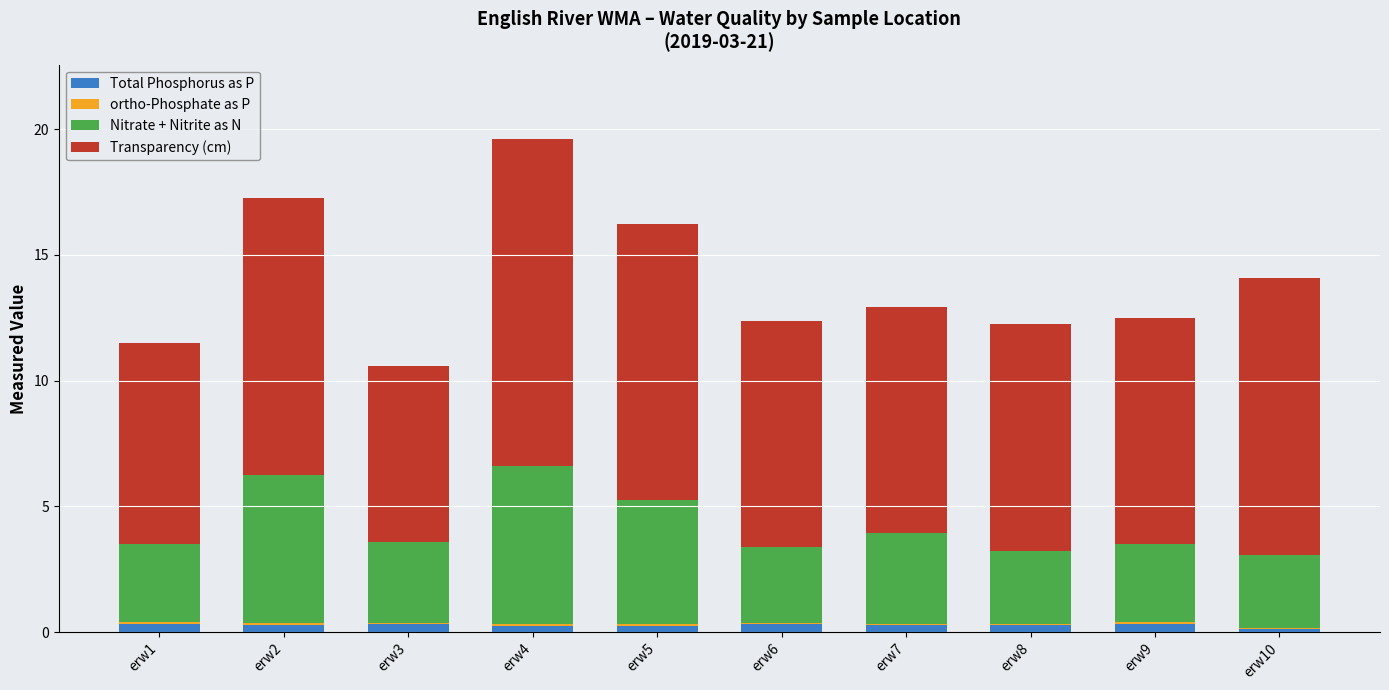

The Total Phosphorus as P series shows 0.3 at erw5. True or false?

True